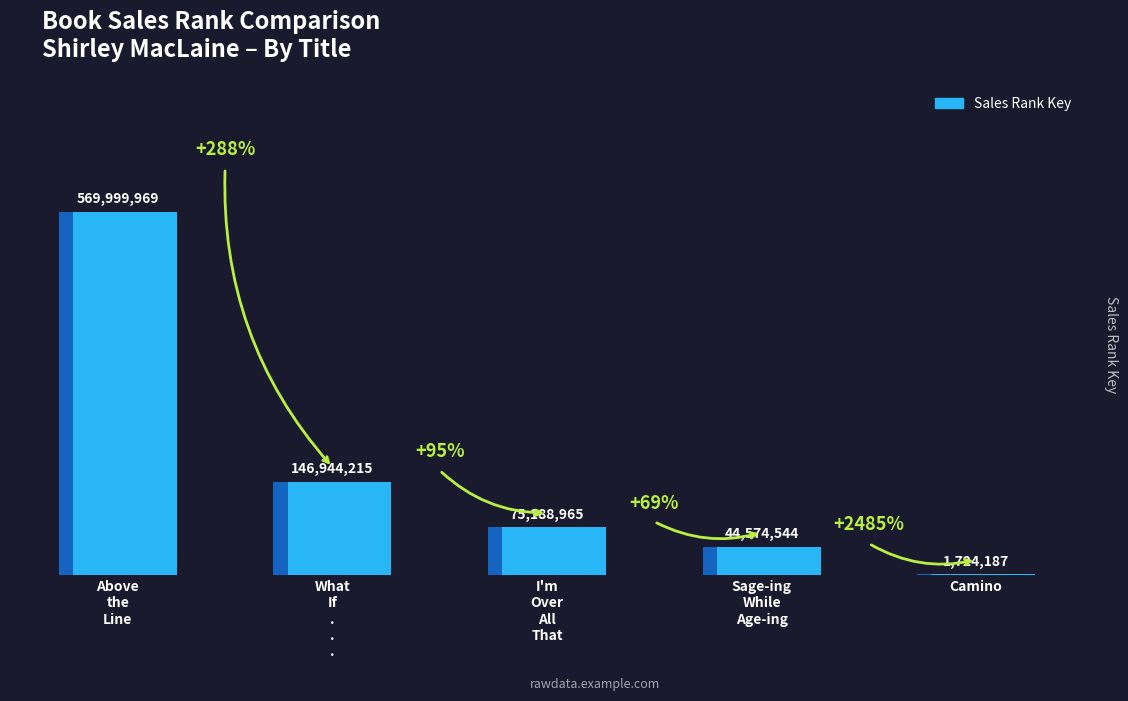

Count the number of values greater than 75188965.

2